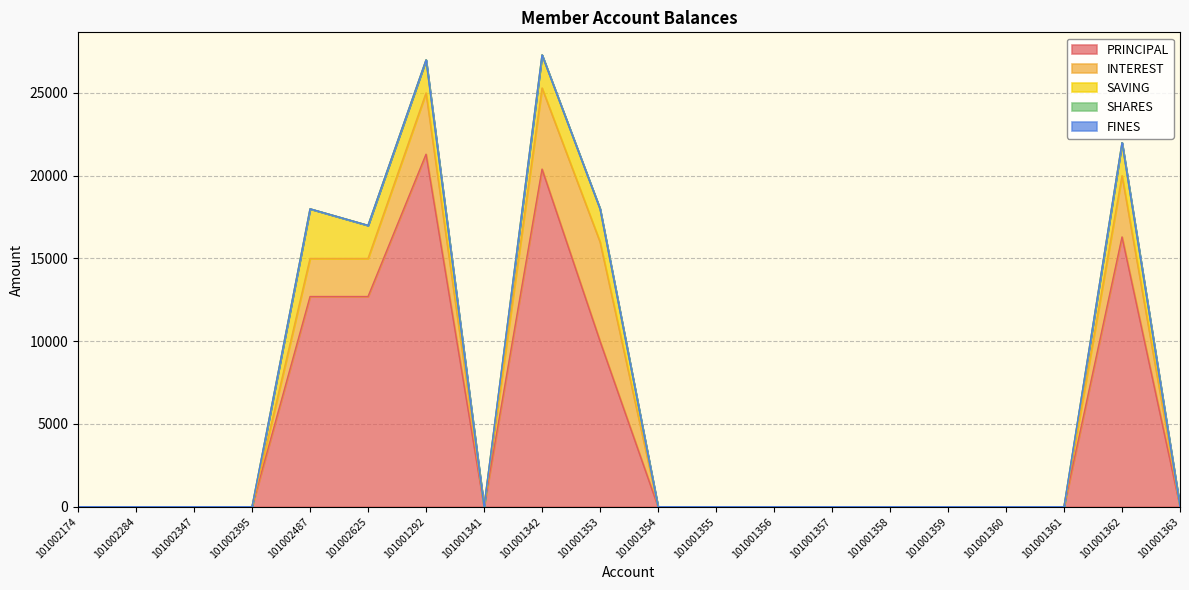

Rank the series by their maximum value, from lowest to highest.

SHARES, FINES, SAVING, INTEREST, PRINCIPAL